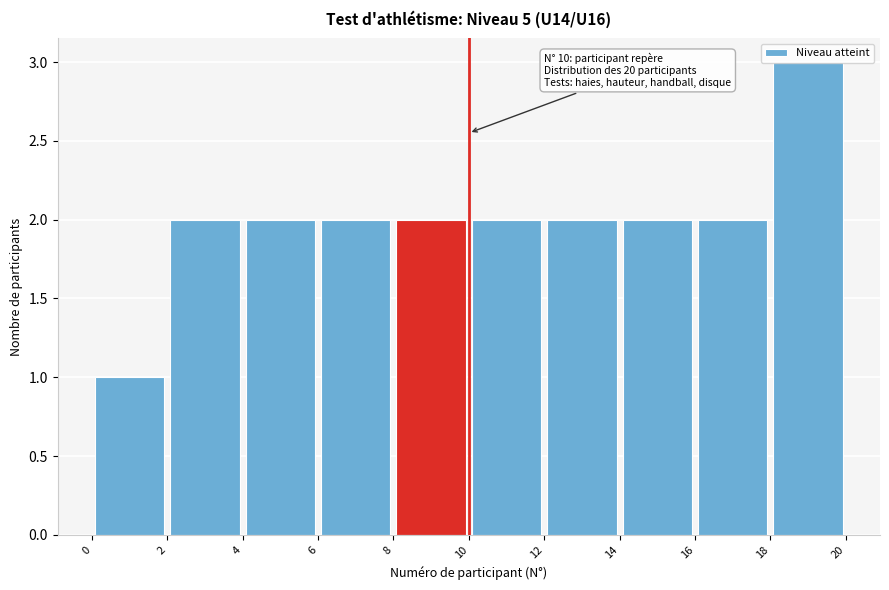

Over which range of the x-axis is the bar tallest?

18 to 20